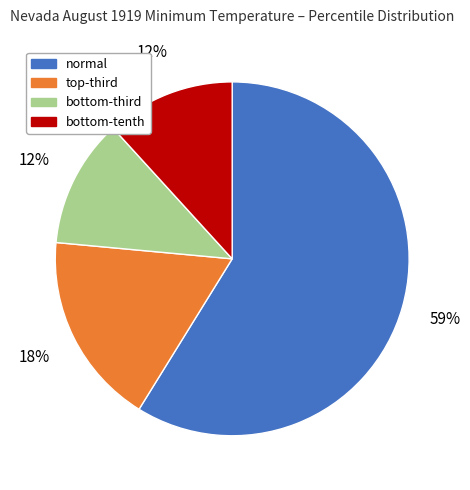

What is the largest slice in the pie chart?

normal